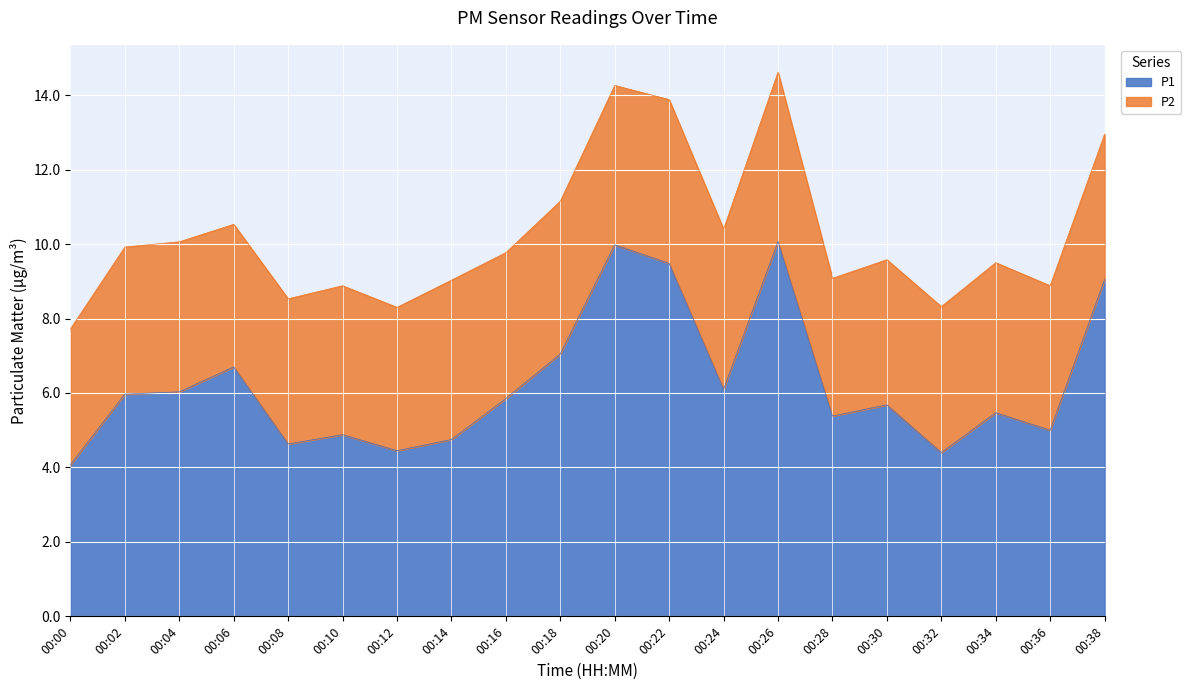

Between 00:30 and 00:32, which is larger?

00:30